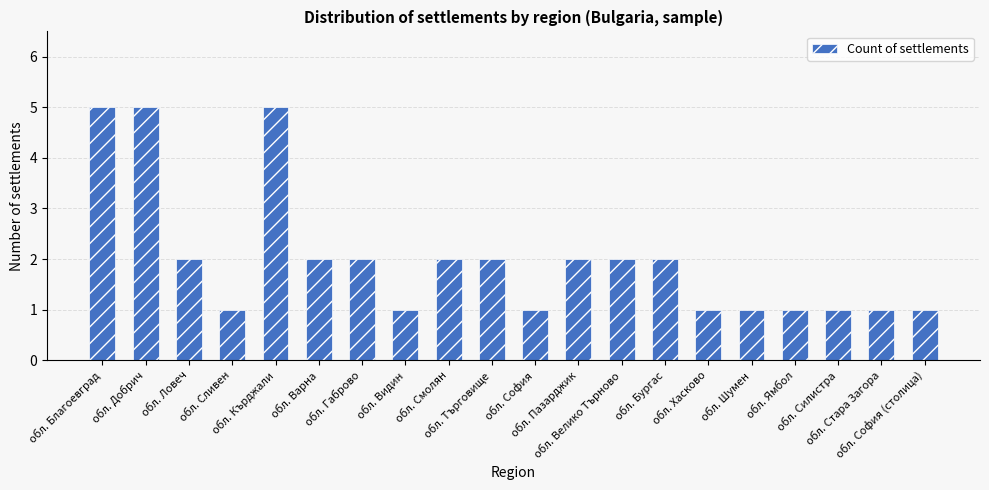

Reading left to right, what are all the values shown in this chart?

обл. Благоевград=5	обл. Добрич=5	обл. Ловеч=2	обл. Сливен=1	обл. Кърджали=5	обл. Варна=2	обл. Габрово=2	обл. Видин=1	обл. Смолян=2	обл. Търговище=2	обл. София=1	обл. Пазарджик=2	обл. Велико Търново=2	обл. Бургас=2	обл. Хасково=1	обл. Шумен=1	обл. Ямбол=1	обл. Силистра=1	обл. Стара Загора=1	обл. София (столица)=1